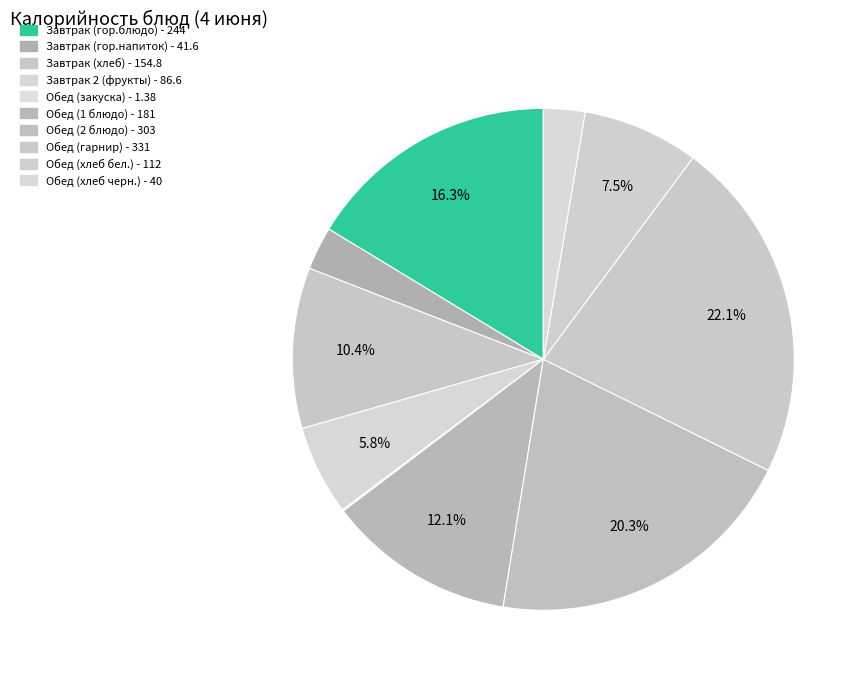

Combined, do Обед (закуска) and Завтрак 2 (фрукты) account for over 50%?

No